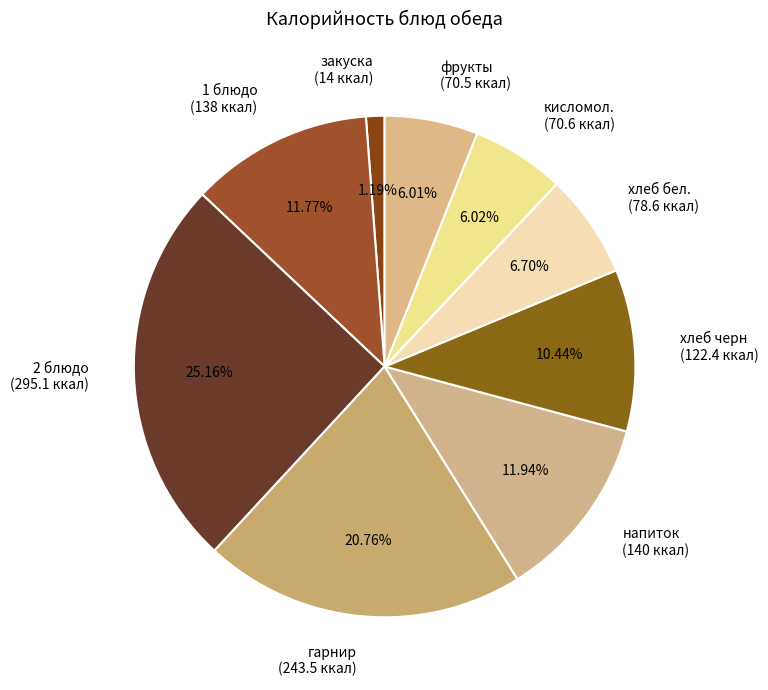

Does хлеб бел. account for over 50% of the chart?

No